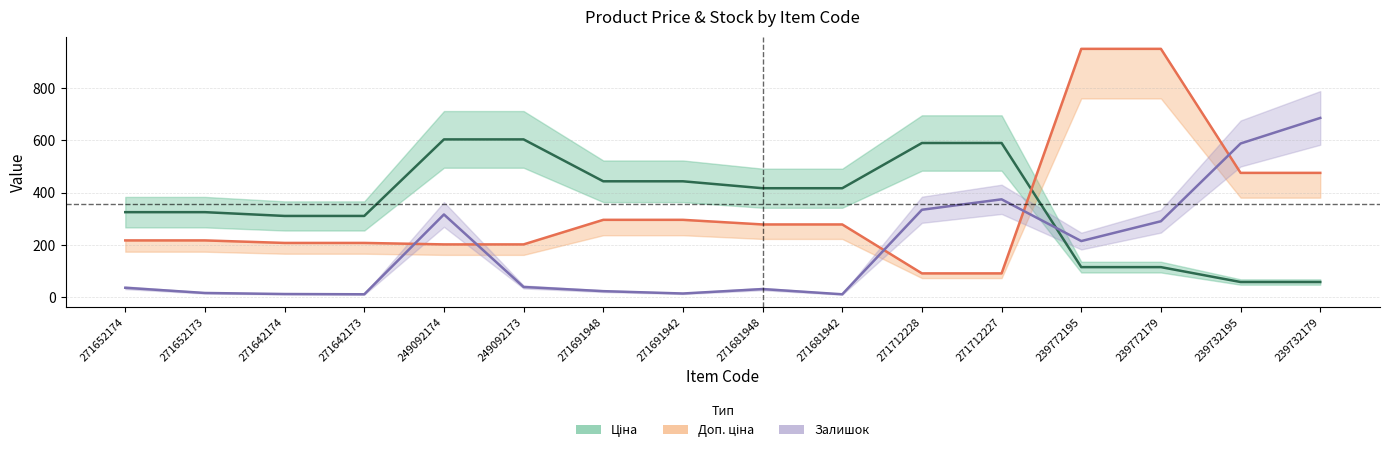

At which category is the sum across all series the highest?

239772179